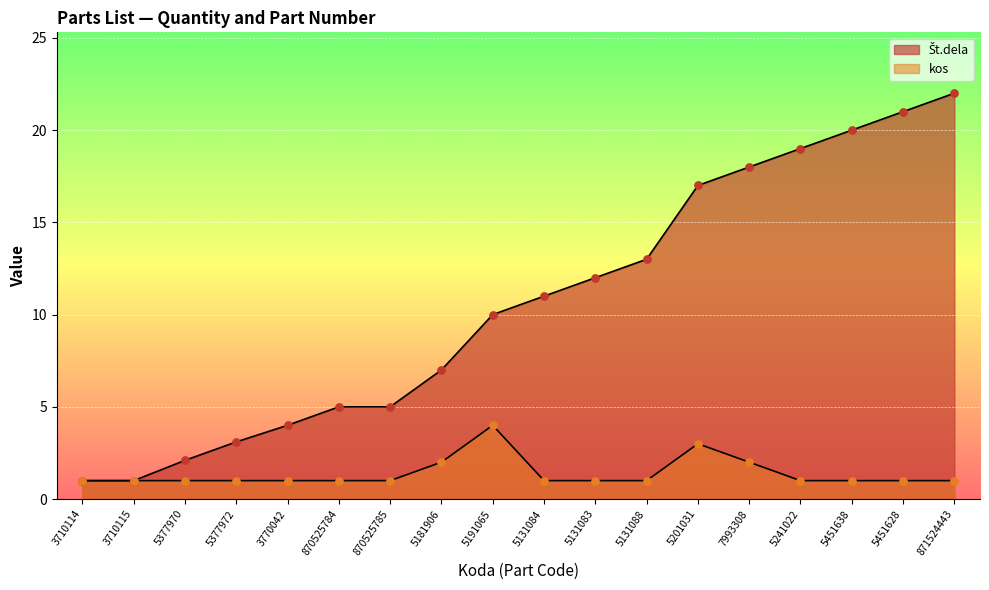

At which category is the sum across all series the highest?

871524443